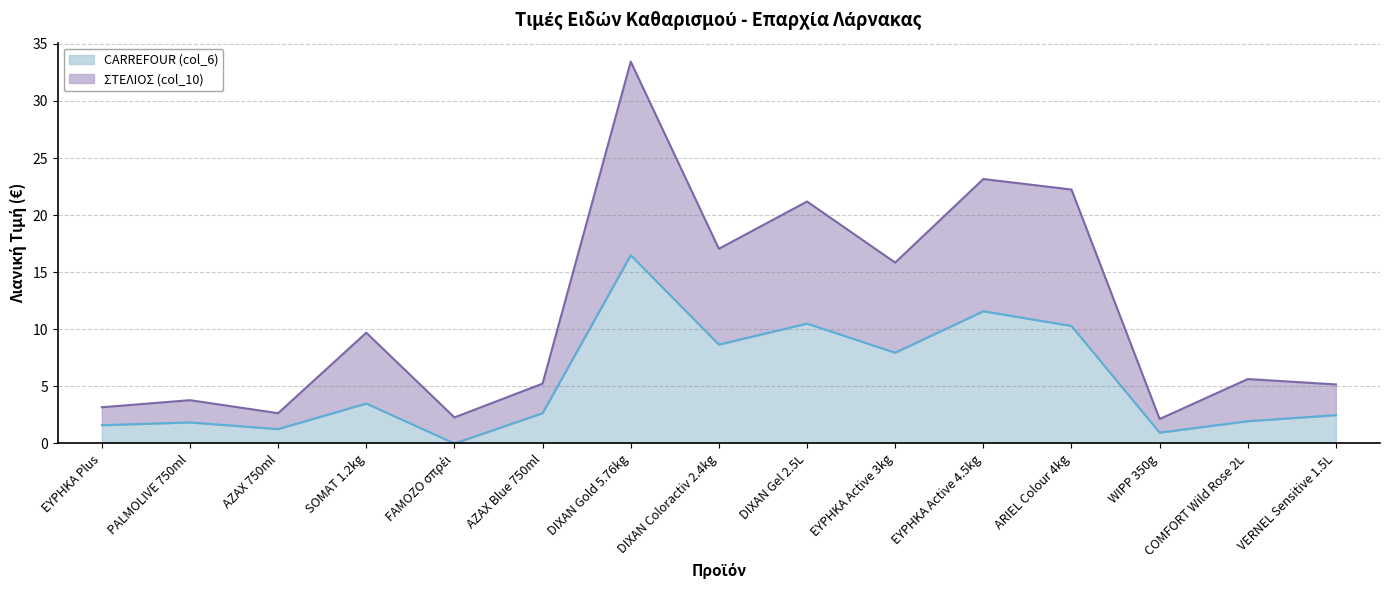

What position from the left is DIXAN Coloractiv 2.4kg?

8